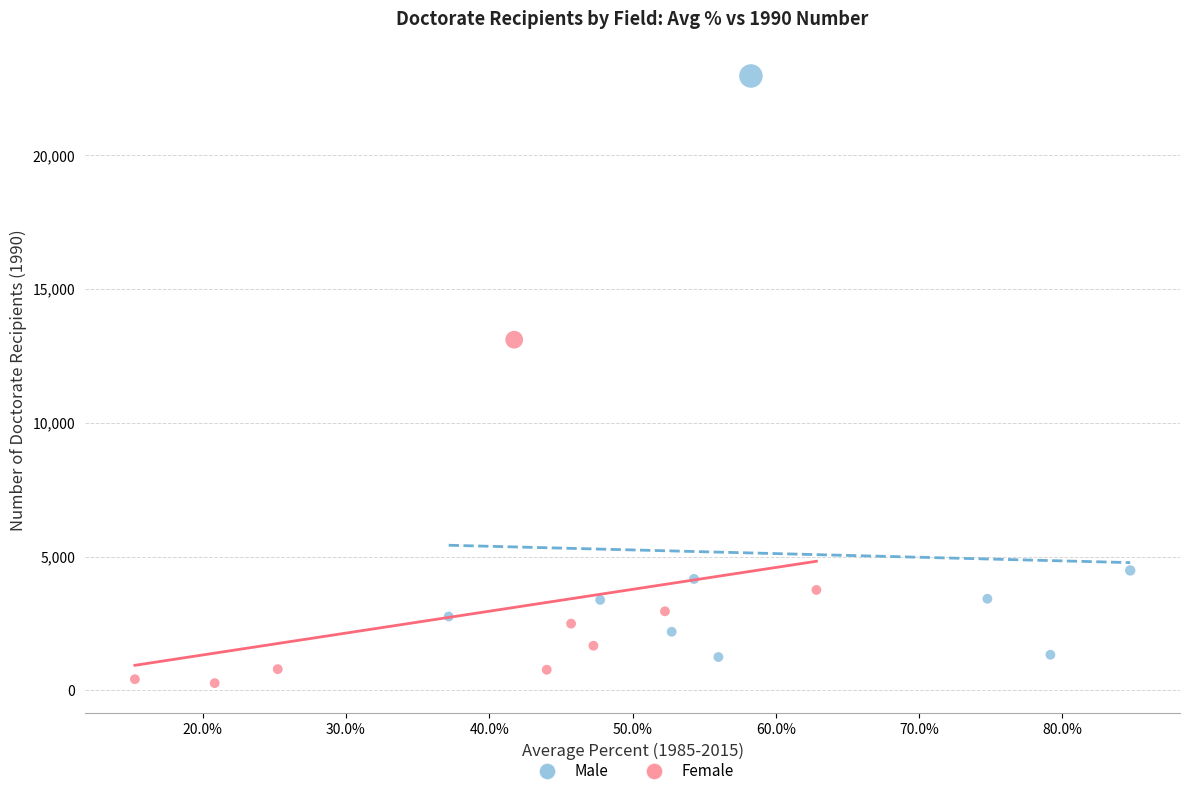

Which series reaches the maximum Y coordinate?

Male